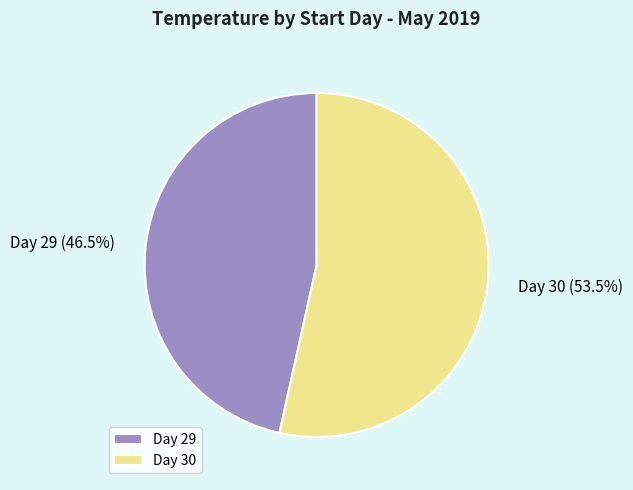

Rank the categories by value from highest to lowest.

Day 30, Day 29